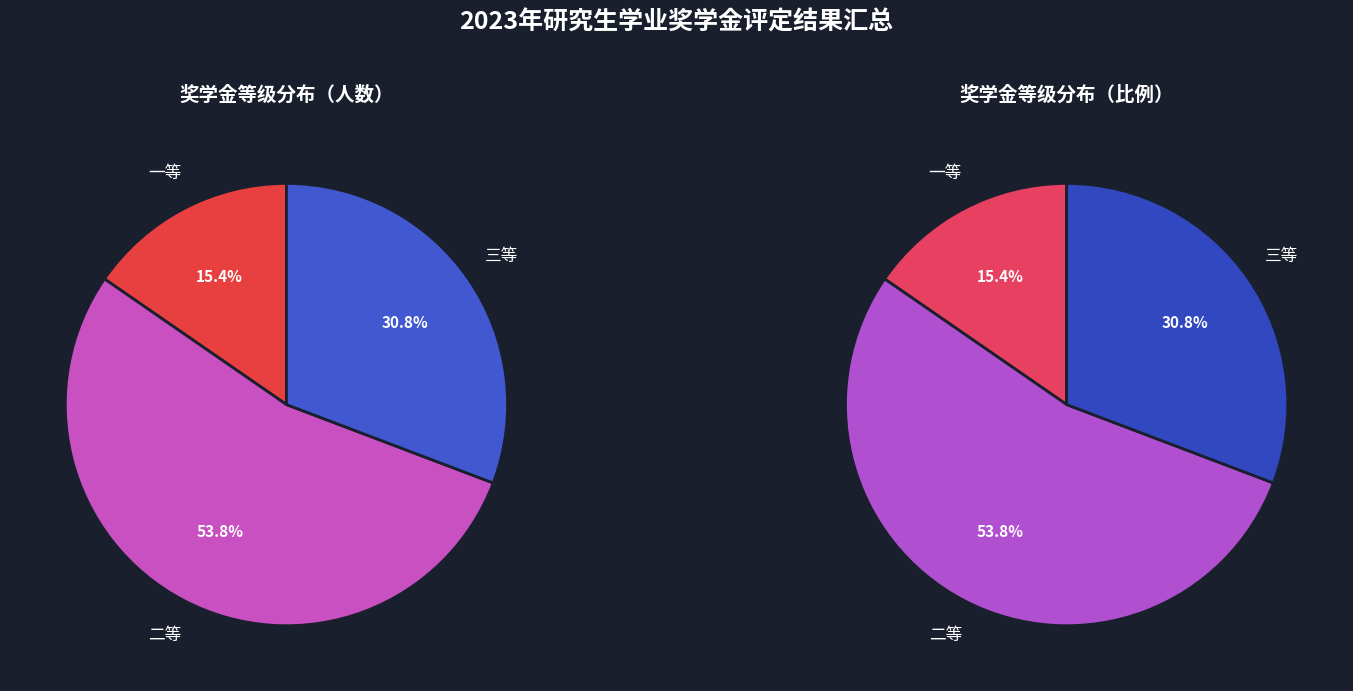

Rank the categories by value from lowest to highest.

一等, 三等, 二等